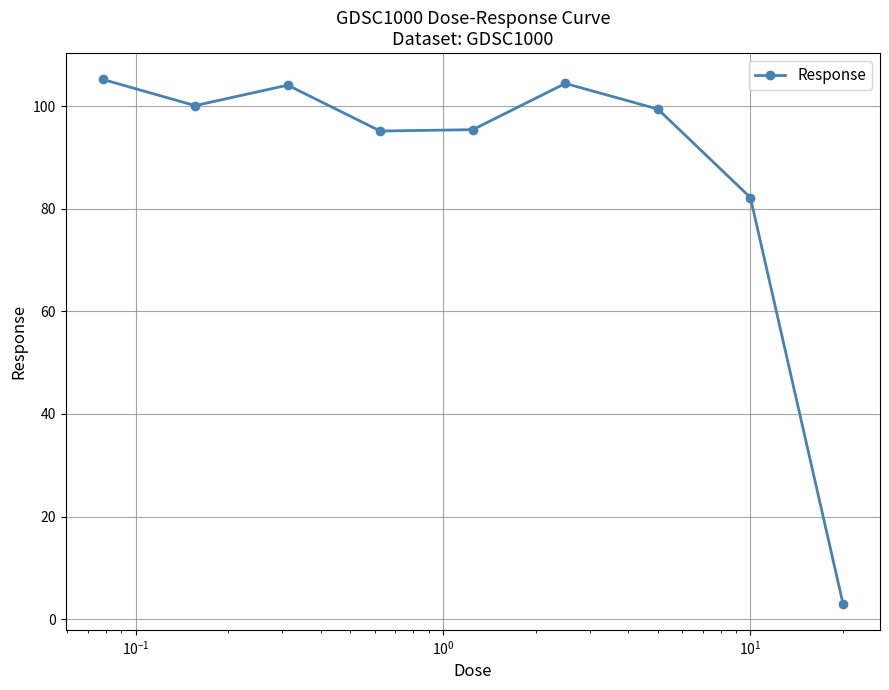

How many values are below 99?

4